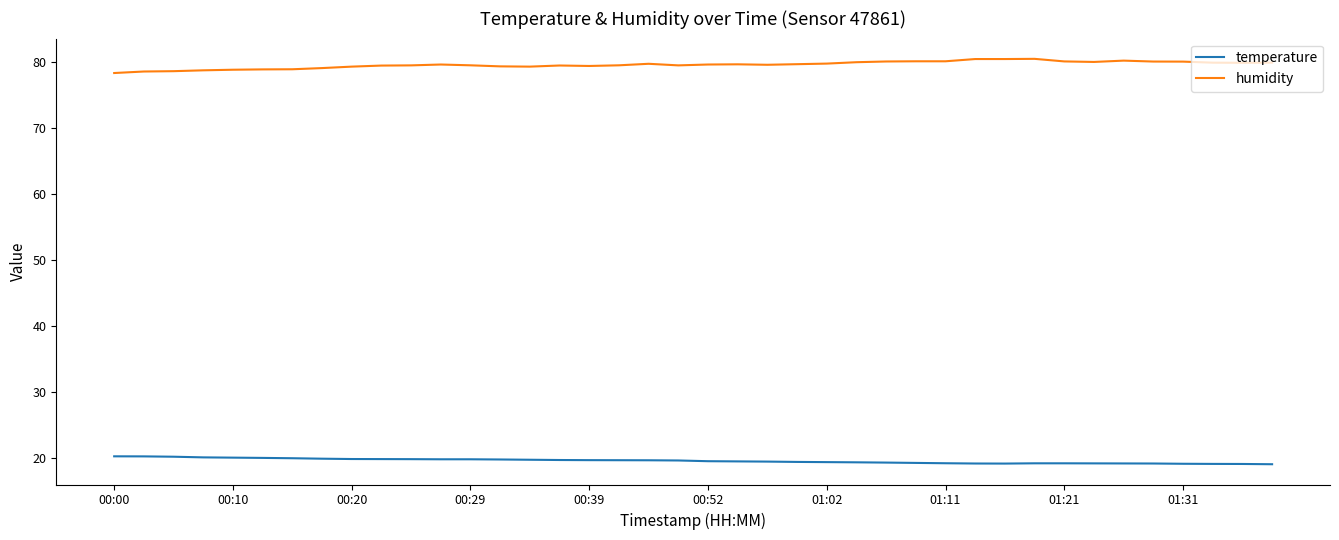

Rank the series by their average value, from highest to lowest.

humidity, temperature